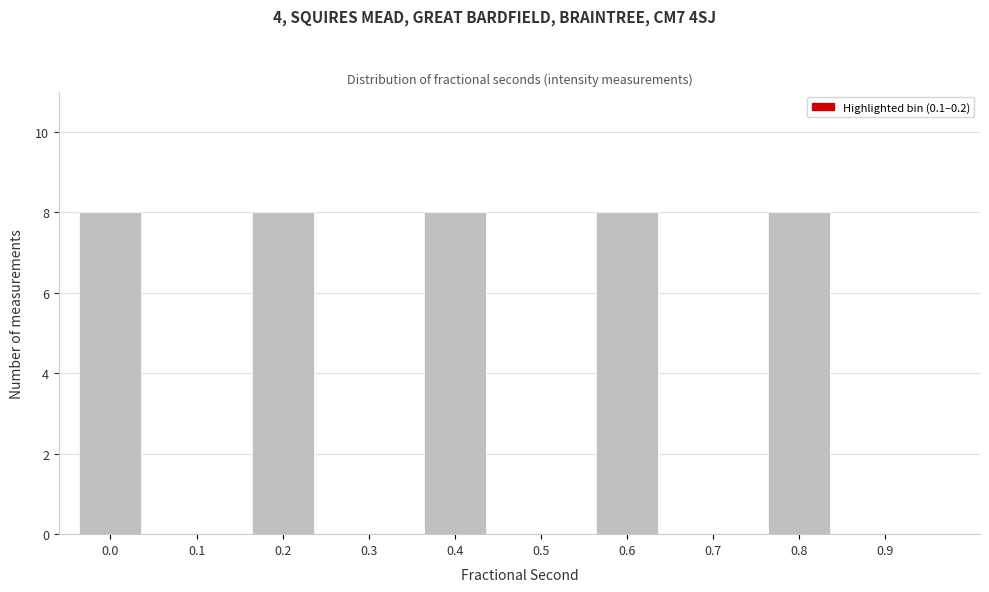

Reading left to right, what are all the values shown in this chart?

0.0=8	0.1=0	0.2=8	0.3=0	0.4=8	0.5=0	0.6=8	0.7=0	0.8=8	0.9=0